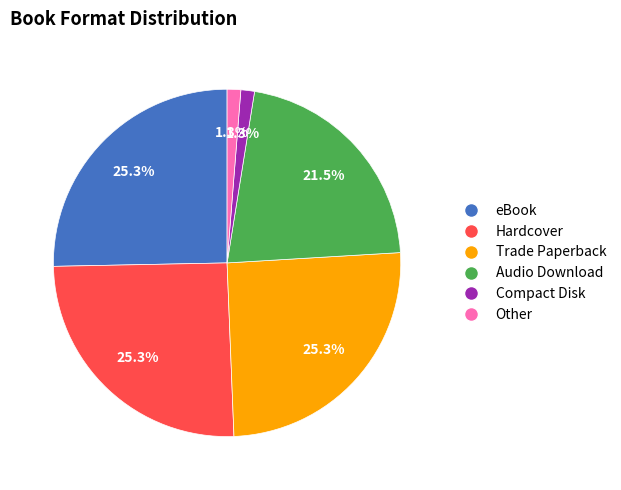

What percentage is NOT represented by Other?

98.7%